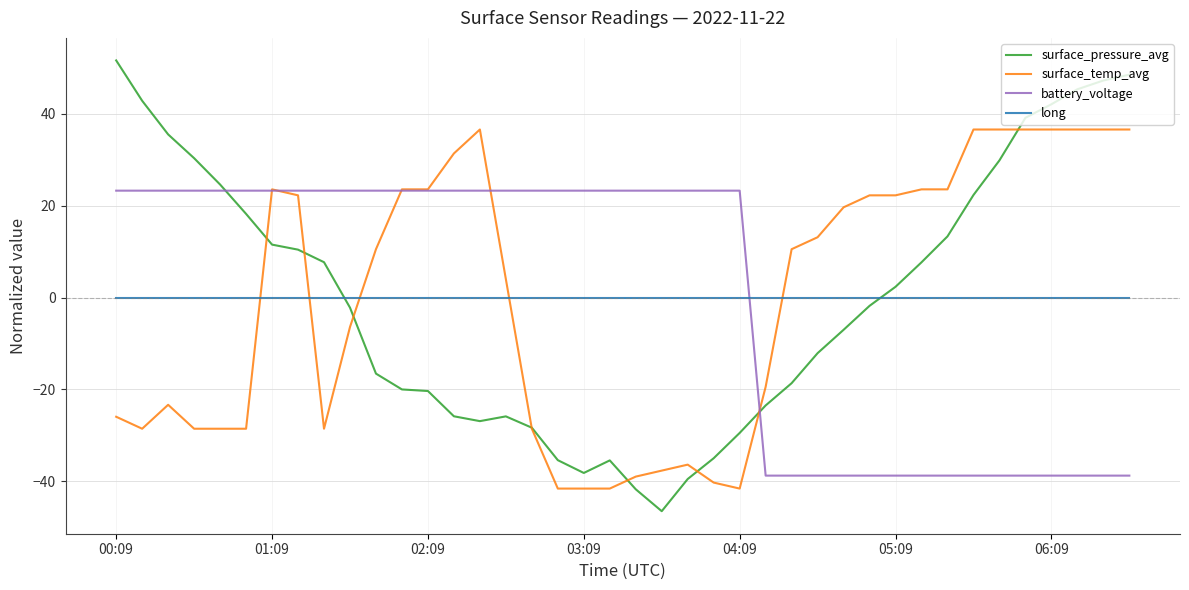

Which series has the largest range (max minus min)?

surface_pressure_avg